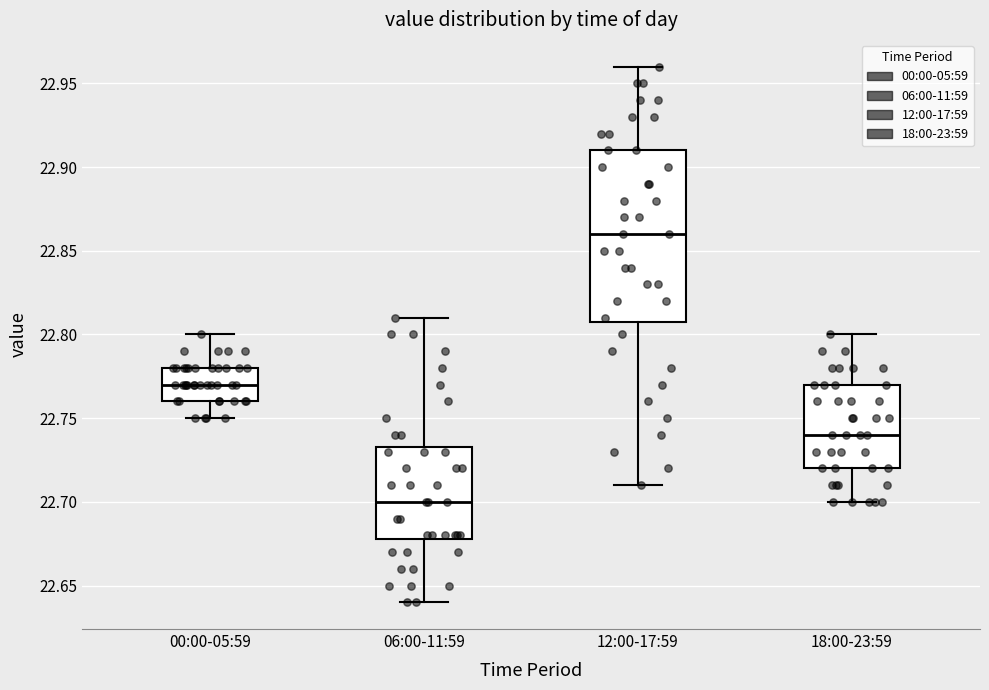

Where does the lower whisker of the box for 18:00-23:59 end on the y-axis? The values are not printed on the chart, so give them approximately, as read against the axis.

22.700